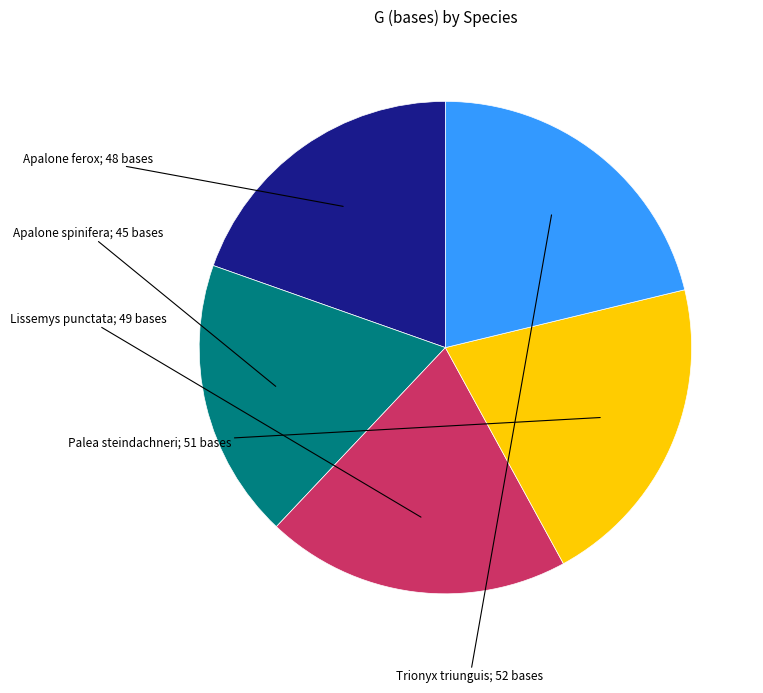

Is there any slice that represents more than half of the pie?

No